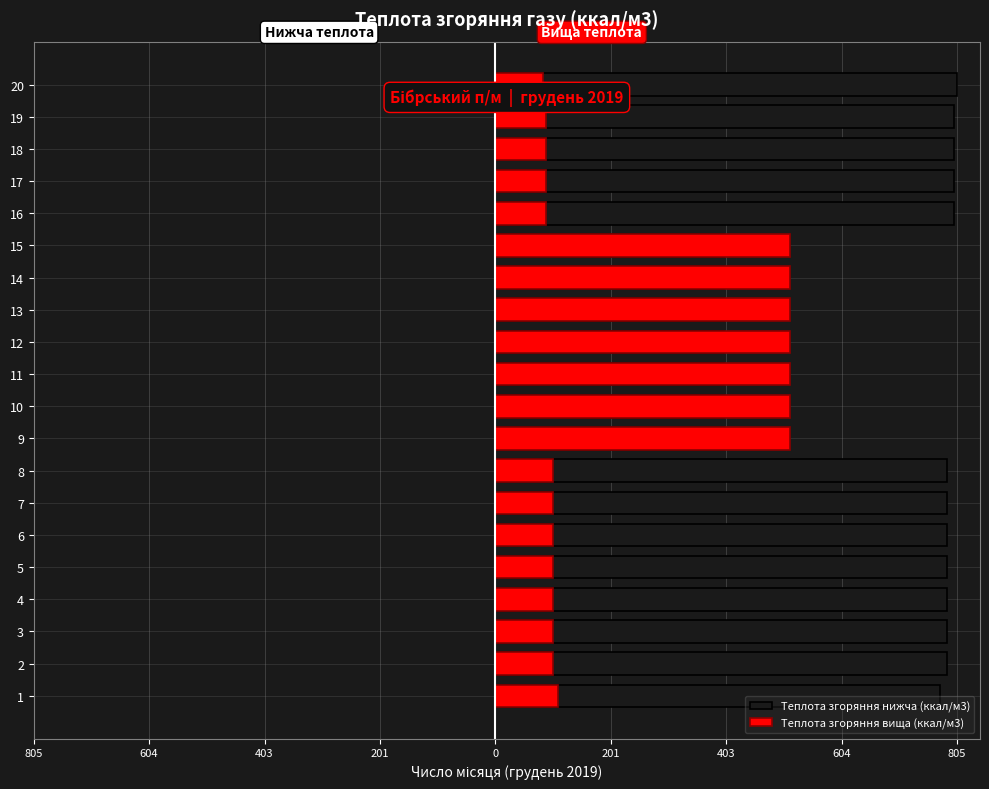

How many values in the Теплота згоряння вища (ккал/м3) series are below 100?

5